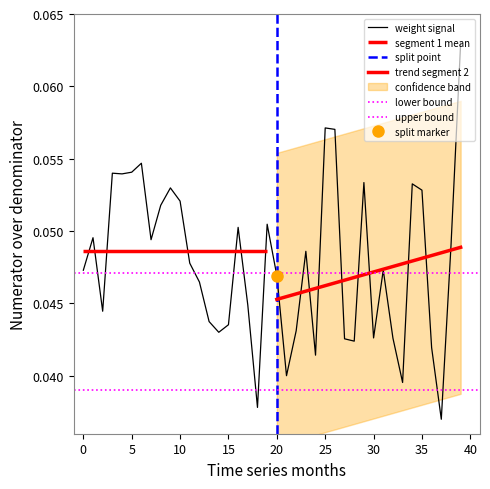

Which category has the highest value across all series?

39